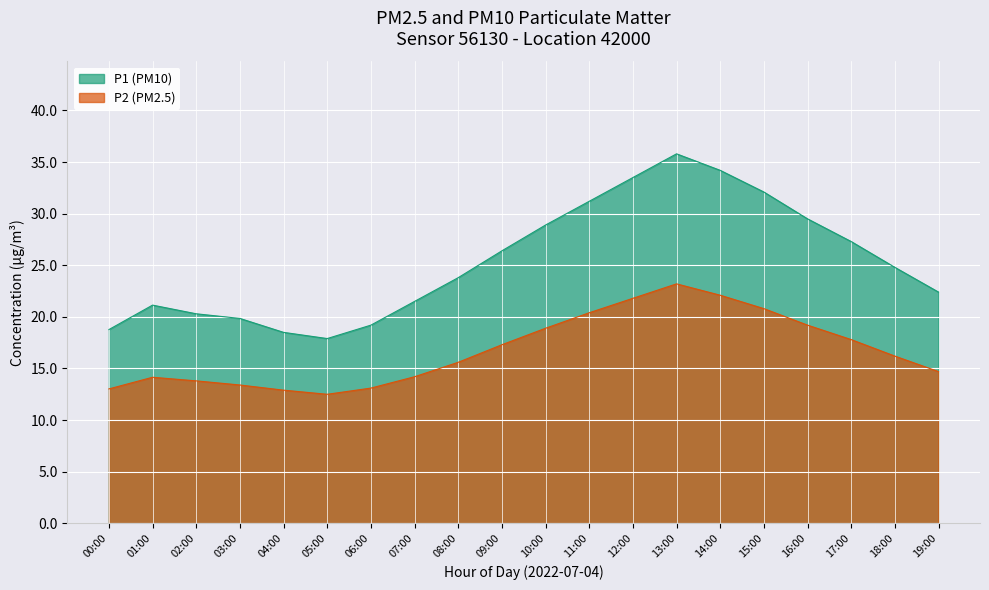

Is it true that P2 equals 24.4 at 08:00?

False